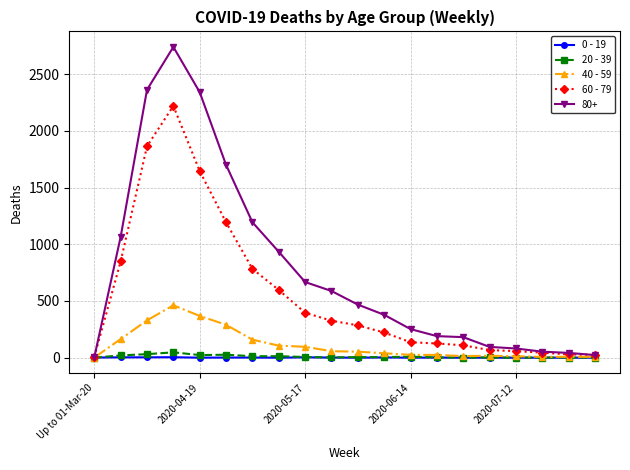

True or false: 80+ has more than 0 points higher than both neighbors.

True